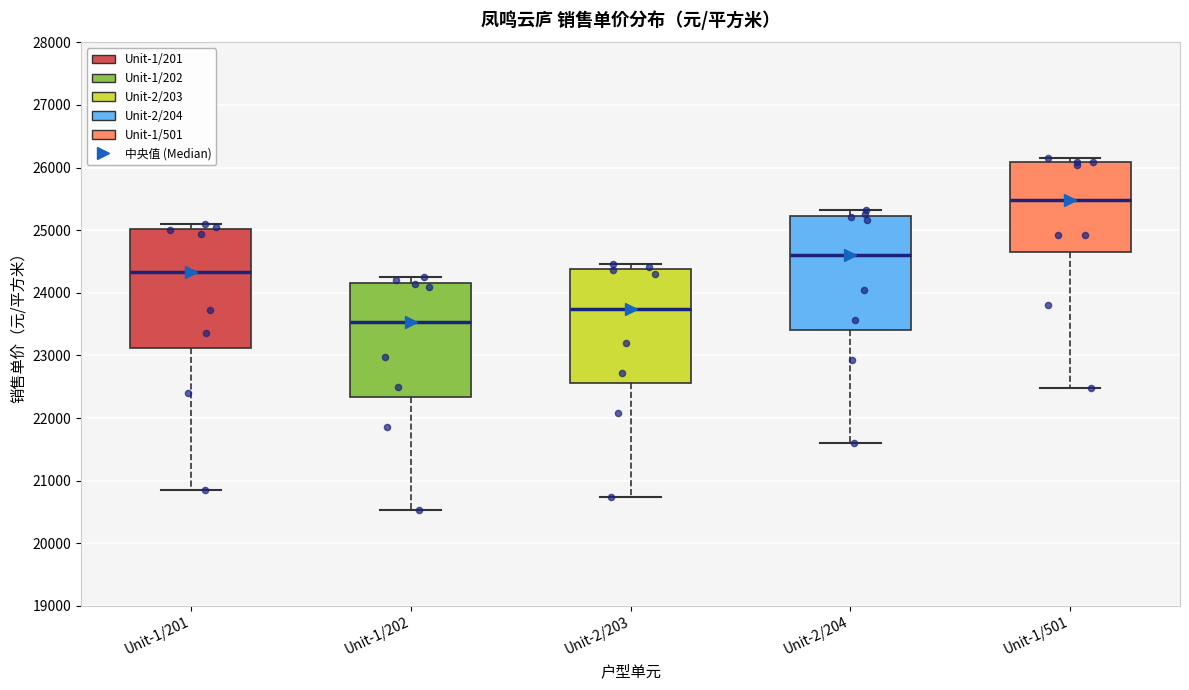

Where is the upper edge of the box for Unit-1/201 on the y-axis? The values are not printed on the chart, so give them approximately, as read against the axis.

25000